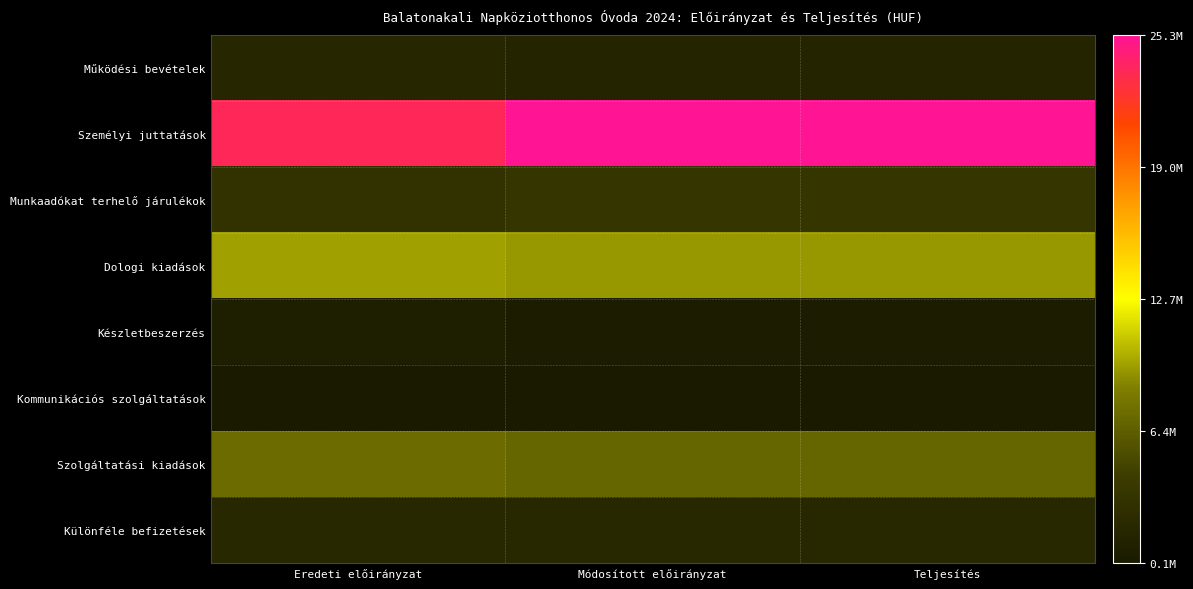

Count the number of data series in this chart.

8